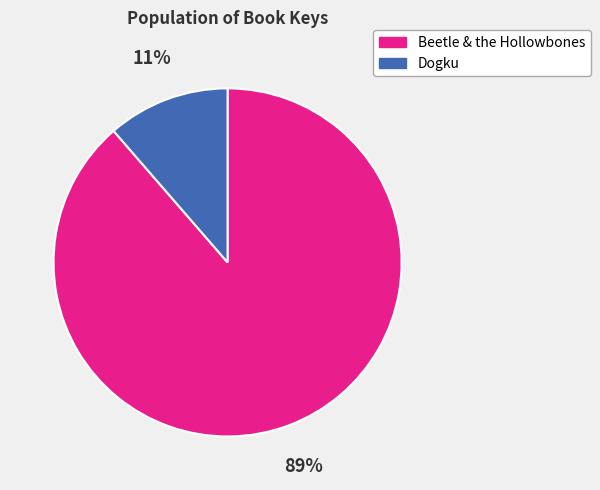

Which slice represents more than half of the pie?

Beetle & the Hollowbones